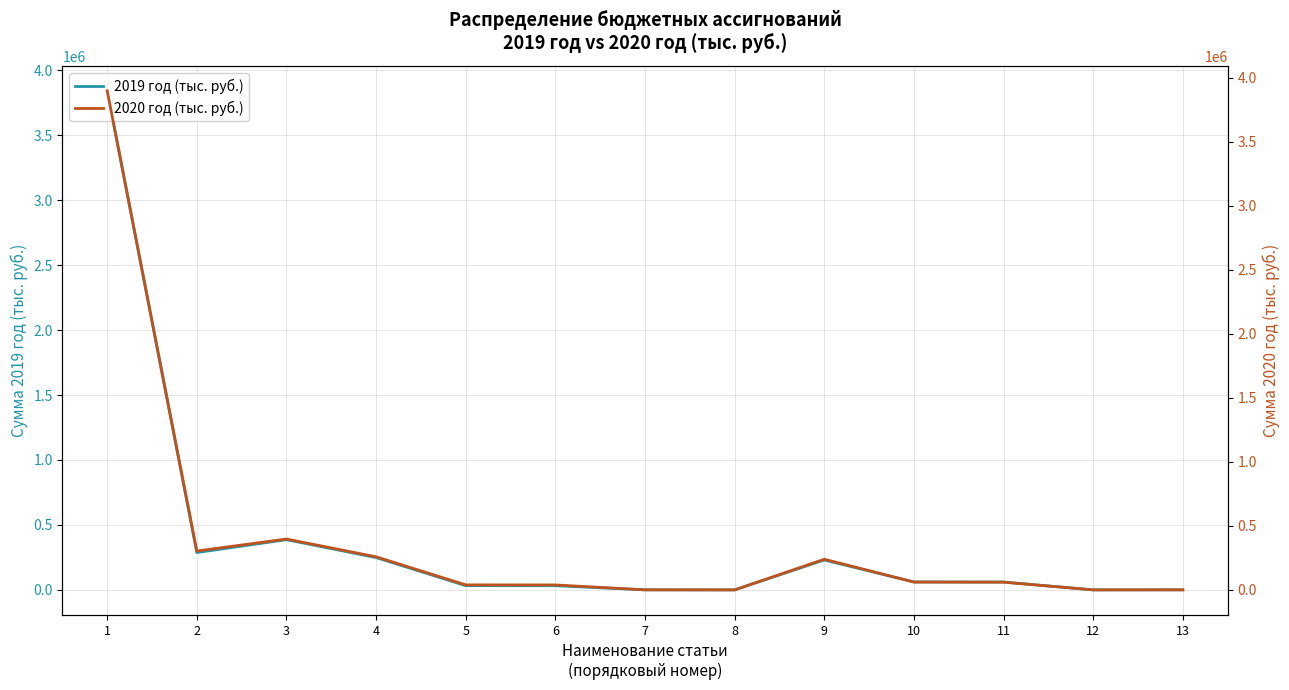

What is the difference between the maximum and minimum values in the 2020 год (тыс. руб.) series?

3898676.8